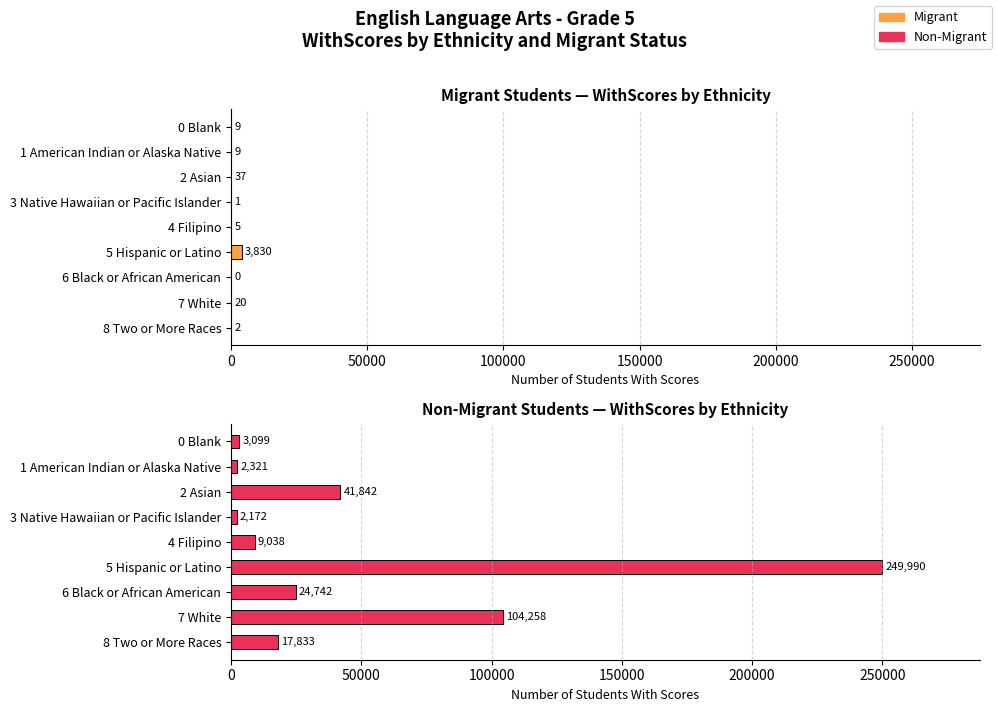

What are all the series names shown in the legend?

Migrant, Non-Migrant